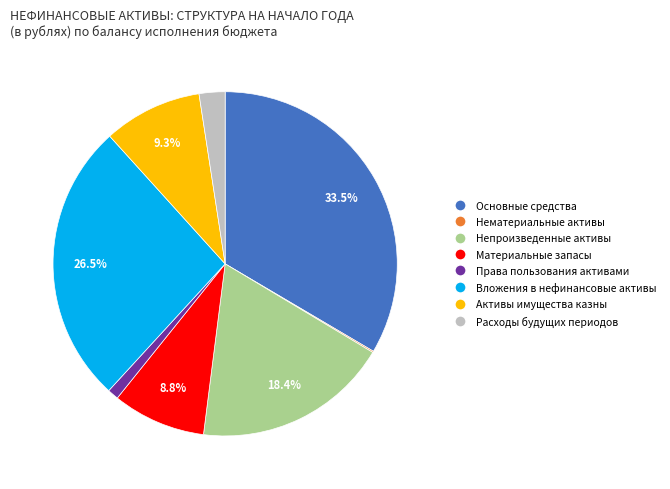

Is there a majority slice in this chart?

No